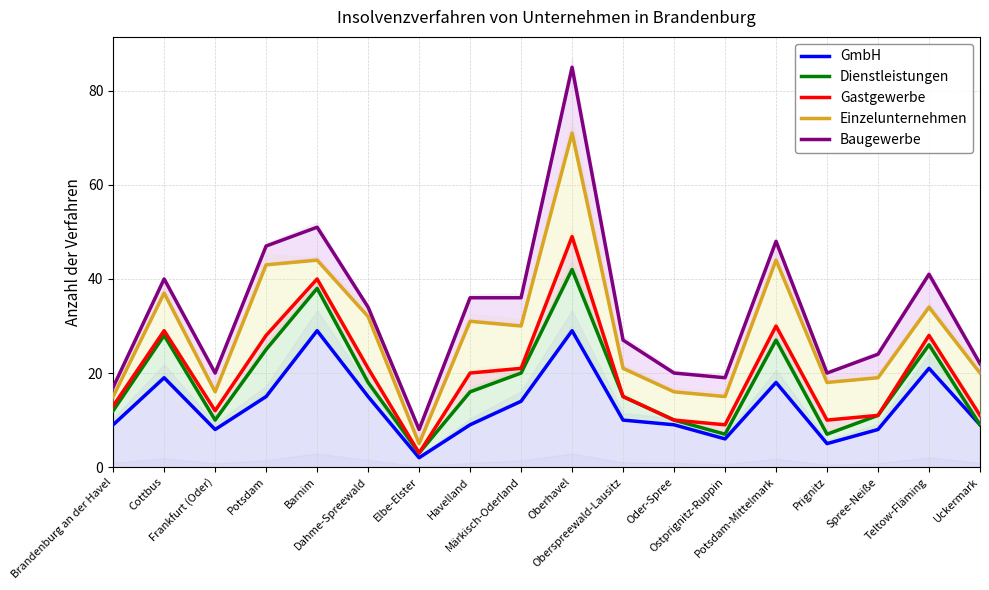

What is the difference between the highest and lowest values at Brandenburg an der Havel?

8